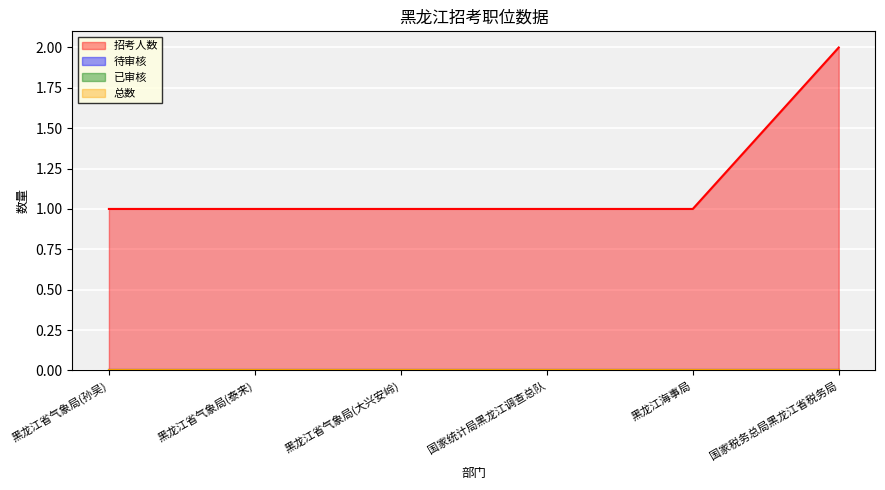

Reading left to right, list all the values displayed in this chart.

招考人数: 153108=1	153108=1	153108=1	135108=1	118311=1	130109=2
待审核: 153108=0	153108=0	153108=0	135108=0	118311=0	130109=0
已审核: 153108=0	153108=0	153108=0	135108=0	118311=0	130109=0
总数: 153108=0	153108=0	153108=0	135108=0	118311=0	130109=0